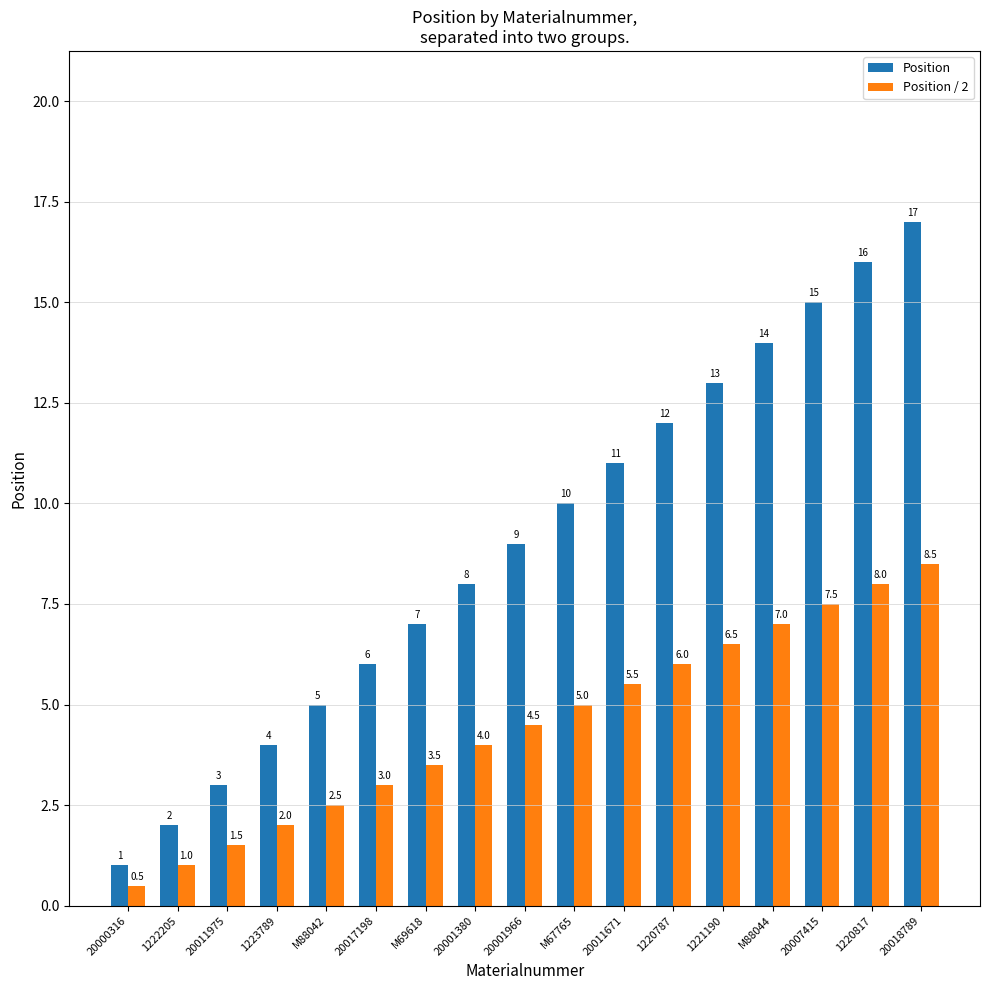

What is the value of the Position bar at the 8th from the left?

8.0